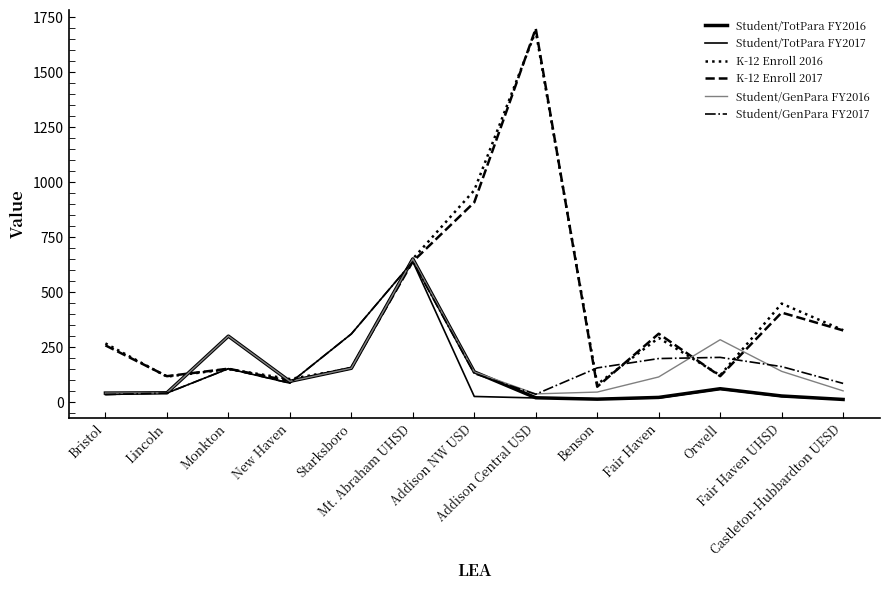

Reading left to right, extract all data points from this chart.

Student/TotPara FY2016: Bristol=41.1	Lincoln=42.3	Monkton=300.0	New Haven=94.6	Starksboro=154.0	Mt. Abraham UHSD=651.0	Addison NW USD=137.6	Addison Central USD=19.9	Benson=13.5	Fair Haven=21.5	Orwell=61.0	Fair Haven UHSD=28.0	Castleton-Hubbardton UESD=12.2
Student/TotPara FY2017: Bristol=34.4	Lincoln=41.4	Monkton=152.0	New Haven=86.5	Starksboro=310.0	Mt. Abraham UHSD=639.0	Addison NW USD=25.8	Addison Central USD=19.0	Benson=15.6	Fair Haven=18.4	Orwell=59.0	Fair Haven UHSD=25.5	Castleton-Hubbardton UESD=12.6
K-12 Enroll 2016: Bristol=267.0	Lincoln=116.0	Monkton=150.0	New Haven=105.0	Starksboro=154.0	Mt. Abraham UHSD=651.0	Addison NW USD=963.0	Addison Central USD=1686.0	Benson=81.0	Fair Haven=292.0	Orwell=122.0	Fair Haven UHSD=448.0	Castleton-Hubbardton UESD=327.0
K-12 Enroll 2017: Bristol=258.0	Lincoln=118.0	Monkton=152.0	New Haven=96.0	Starksboro=155.0	Mt. Abraham UHSD=639.0	Addison NW USD=908.0	Addison Central USD=1698.0	Benson=70.0	Fair Haven=311.0	Orwell=118.0	Fair Haven UHSD=407.0	Castleton-Hubbardton UESD=326.0
Student/GenPara FY2016: Bristol=41.1	Lincoln=42.3	Monkton=300.0	New Haven=94.6	Starksboro=154.0	Mt. Abraham UHSD=651.0	Addison NW USD=137.6	Addison Central USD=37.5	Benson=45.8	Fair Haven=114.5	Orwell=283.7	Fair Haven UHSD=140.0	Castleton-Hubbardton UESD=51.2
Student/GenPara FY2017: Bristol=34.4	Lincoln=41.4	Monkton=152.0	New Haven=86.5	Starksboro=310.0	Mt. Abraham UHSD=639.0	Addison NW USD=129.7	Addison Central USD=35.9	Benson=155.6	Fair Haven=198.1	Orwell=203.4	Fair Haven UHSD=161.5	Castleton-Hubbardton UESD=85.1